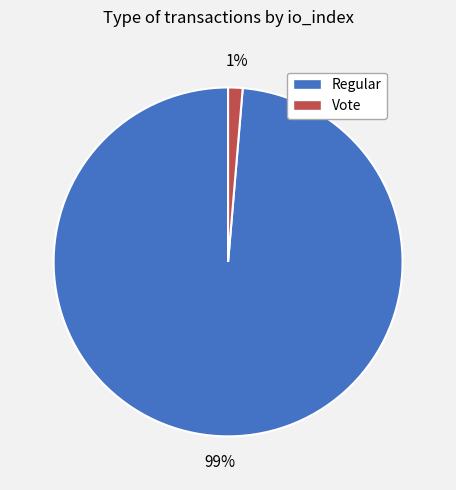

How many slices are in this pie chart?

2